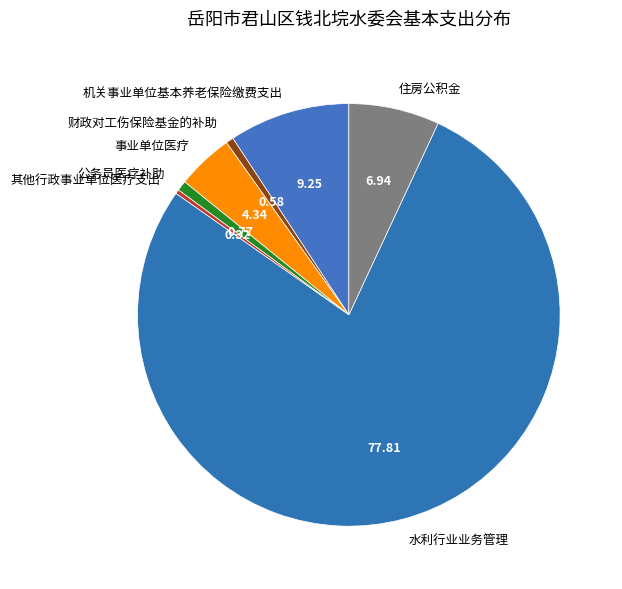

How many slices are in this pie chart?

7